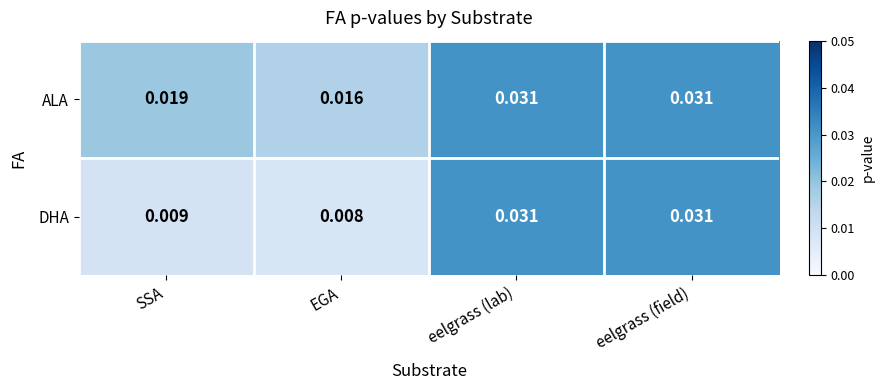

Which label corresponds to the smallest value in the chart?

EGA